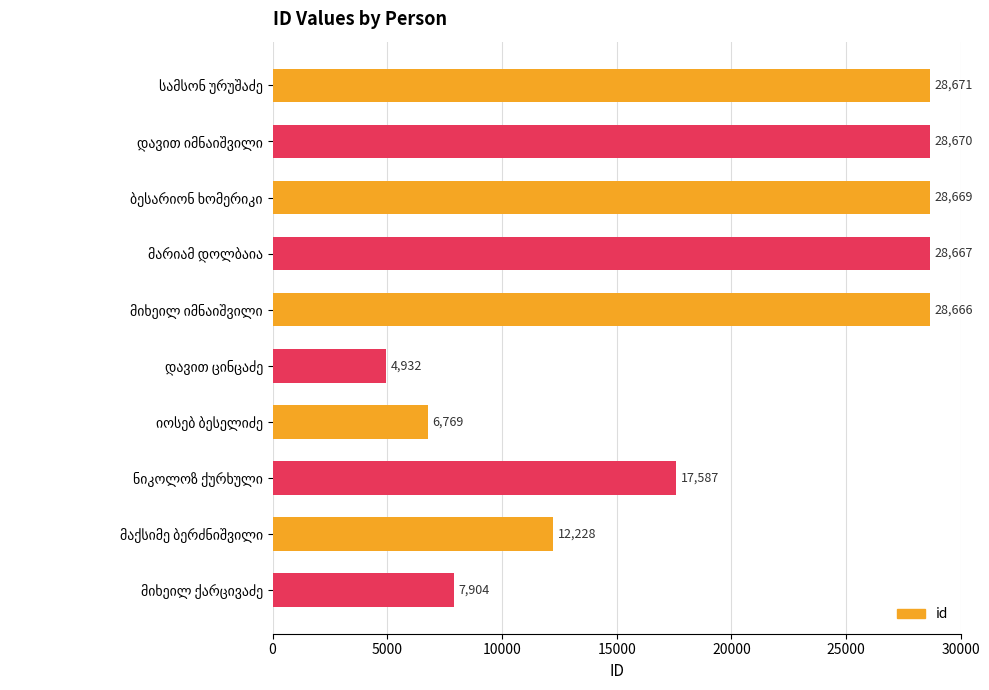

What is the greatest value displayed?

28671